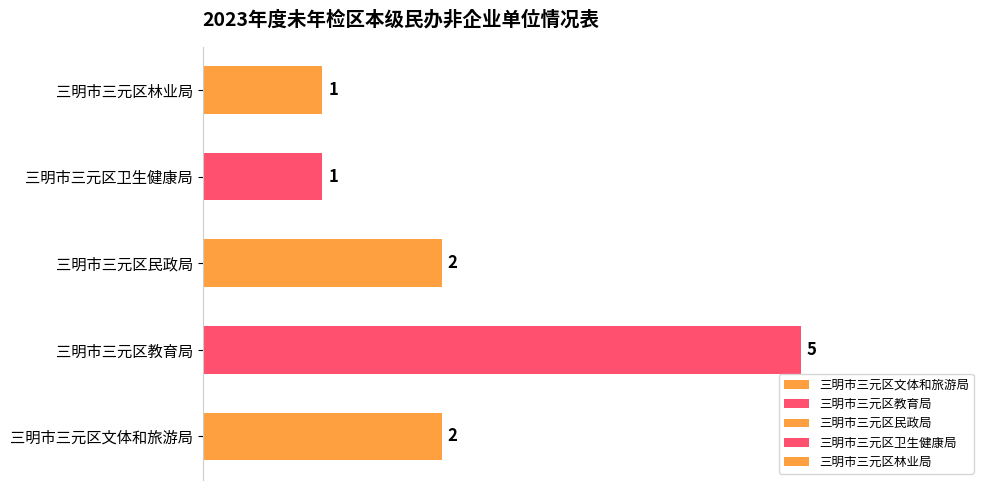

What is the sum of the values at 三明市三元区文体和旅游局 and 三明市三元区教育局?

7